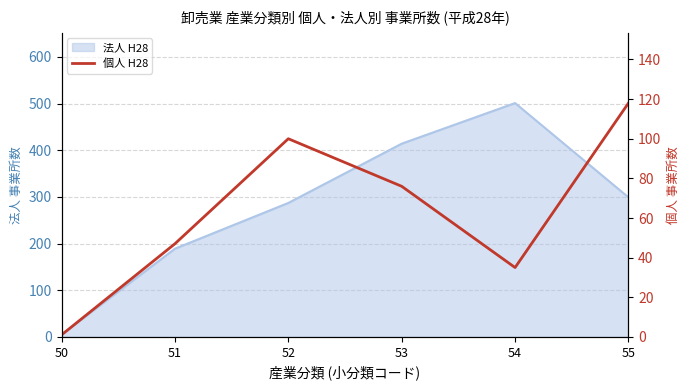

How many values are between 35 and 100?

4